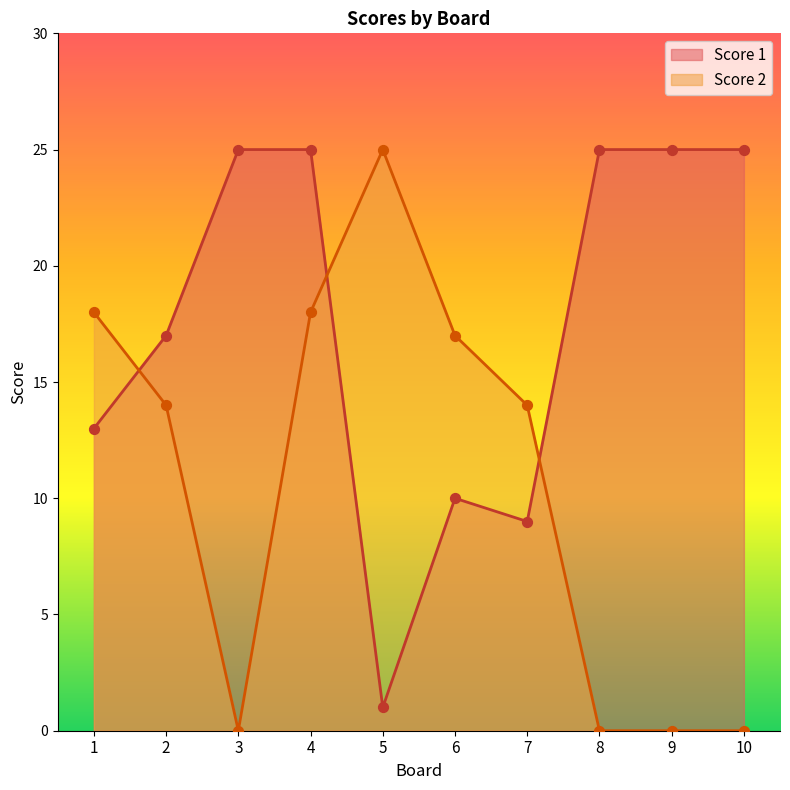

At which category is the sum across all series the highest?

4